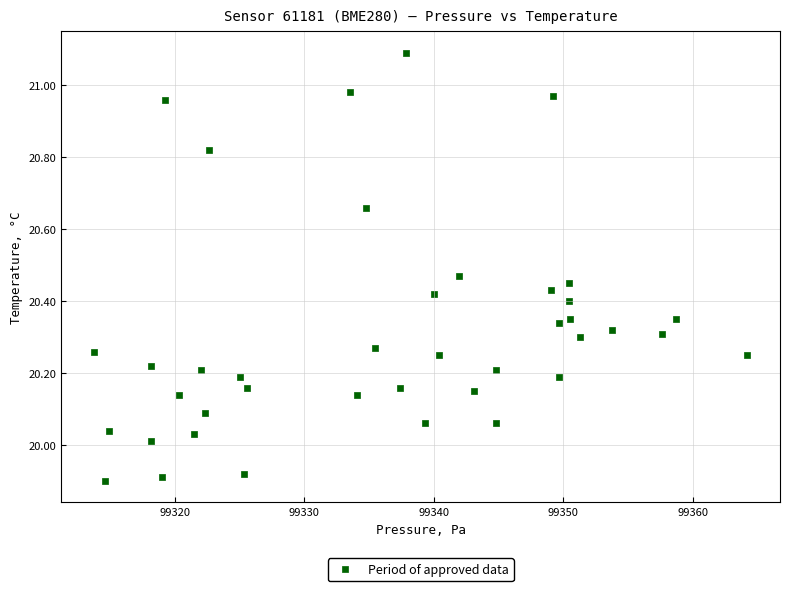

What is the range of X values (max minus min)?

50.4